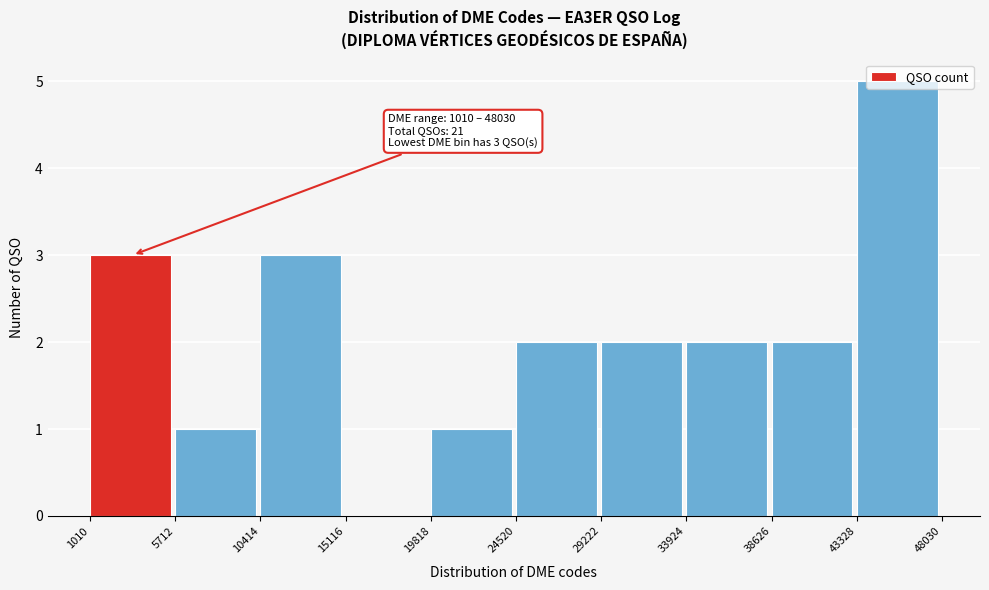

Which range on the x-axis has the tallest bar?

43328 to 48030